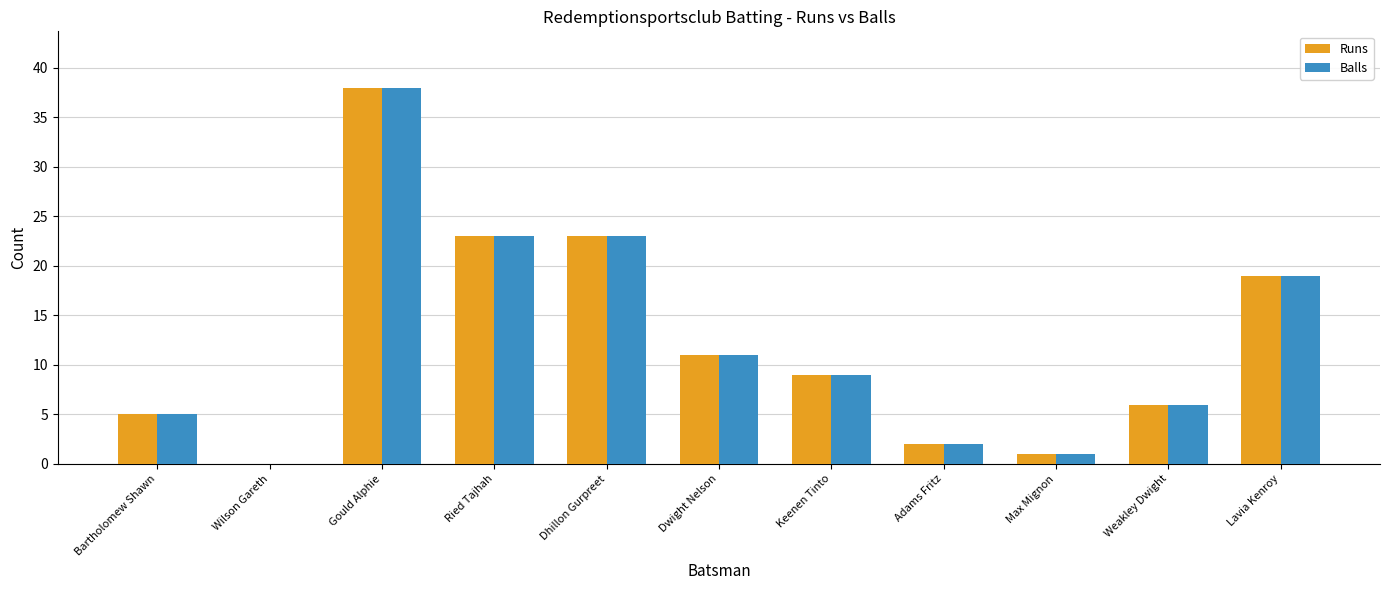

The Balls series shows 38 at Gould Alphie. True or false?

True